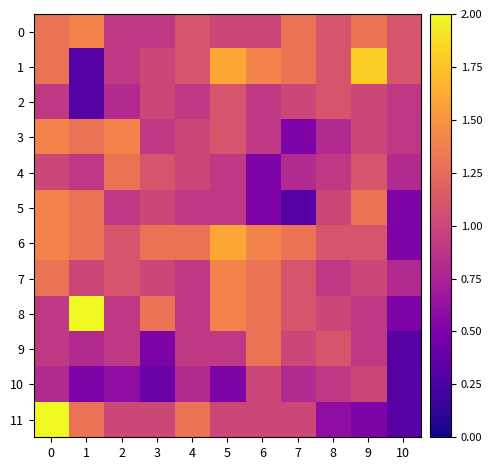

Which series has the widest spread of values?

row_11